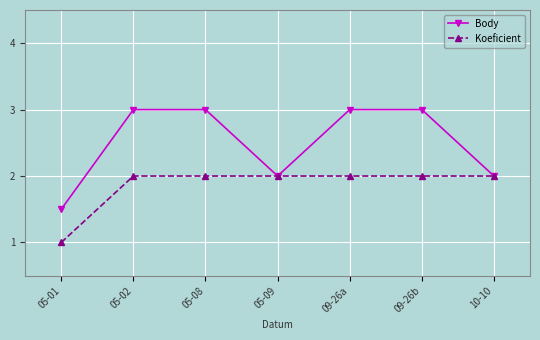

Which series has the widest spread of values?

Body